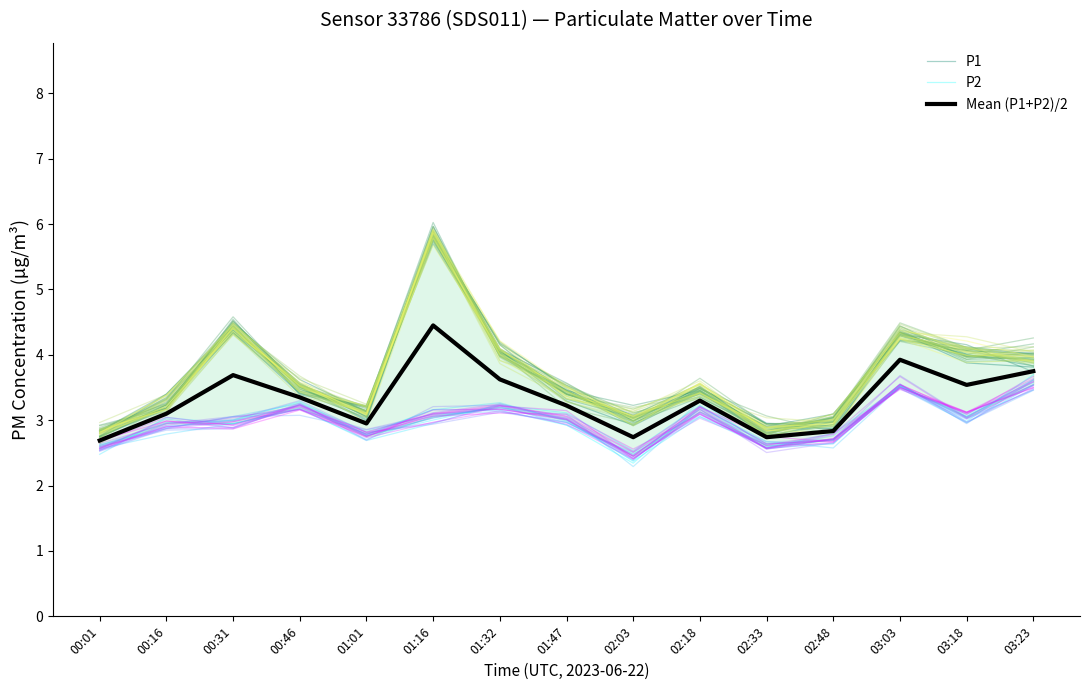

Which category has the lowest value in the P1 series?

00:01